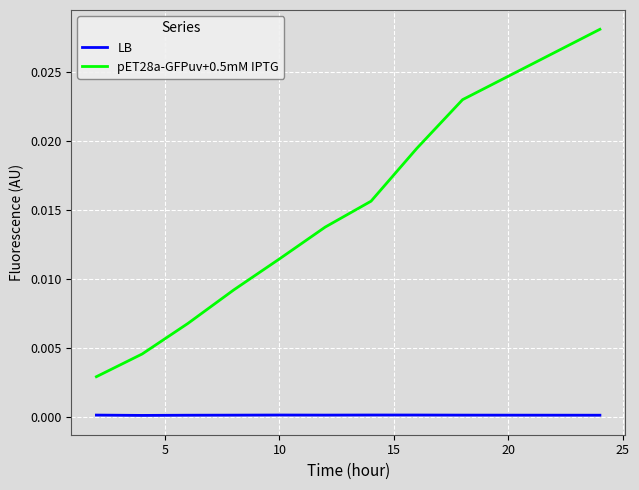

Count the number of data series in this chart.

2